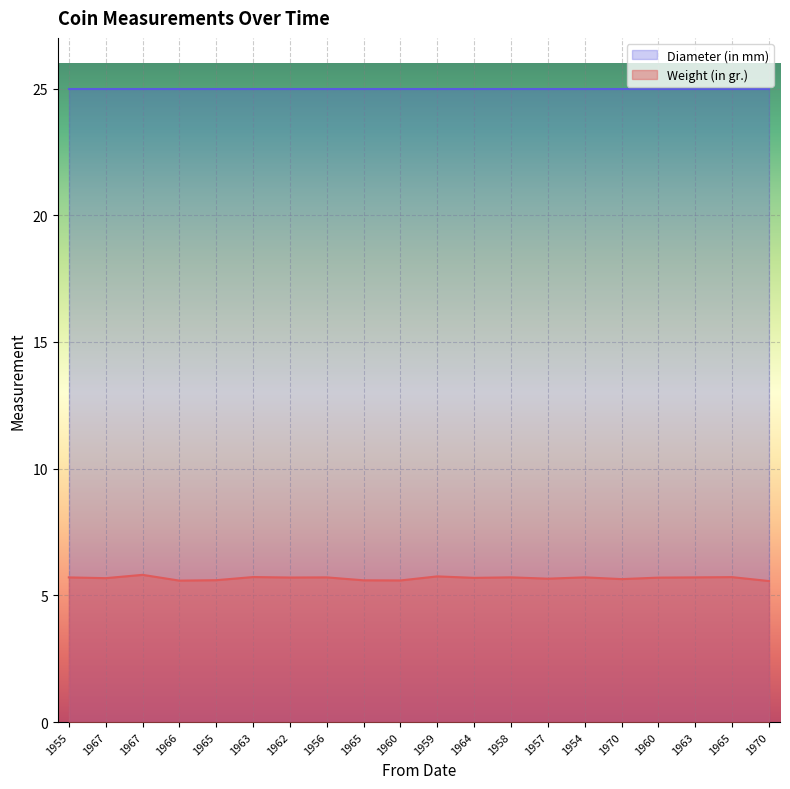

What is the label of the 11th point from the right?

1960